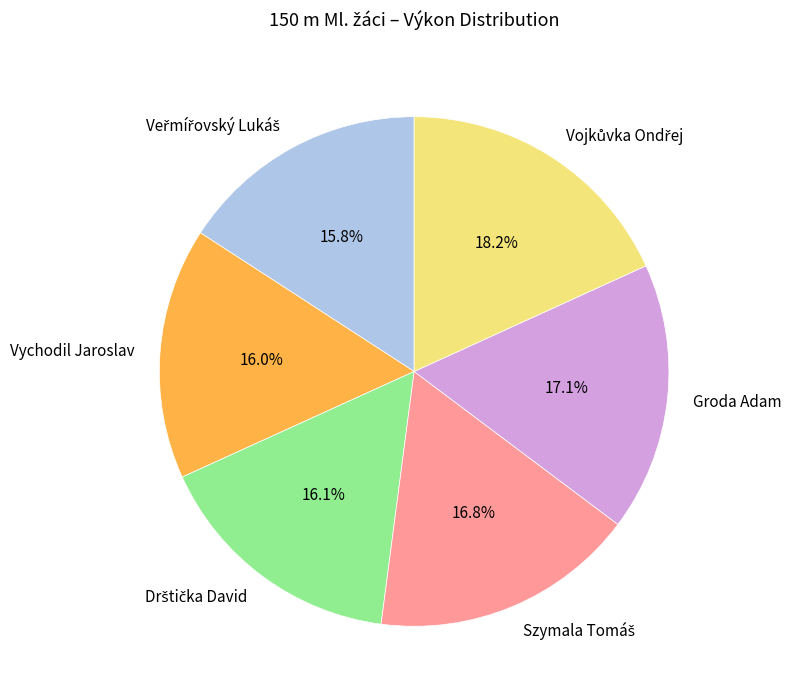

Is there any slice that represents more than half of the pie?

No